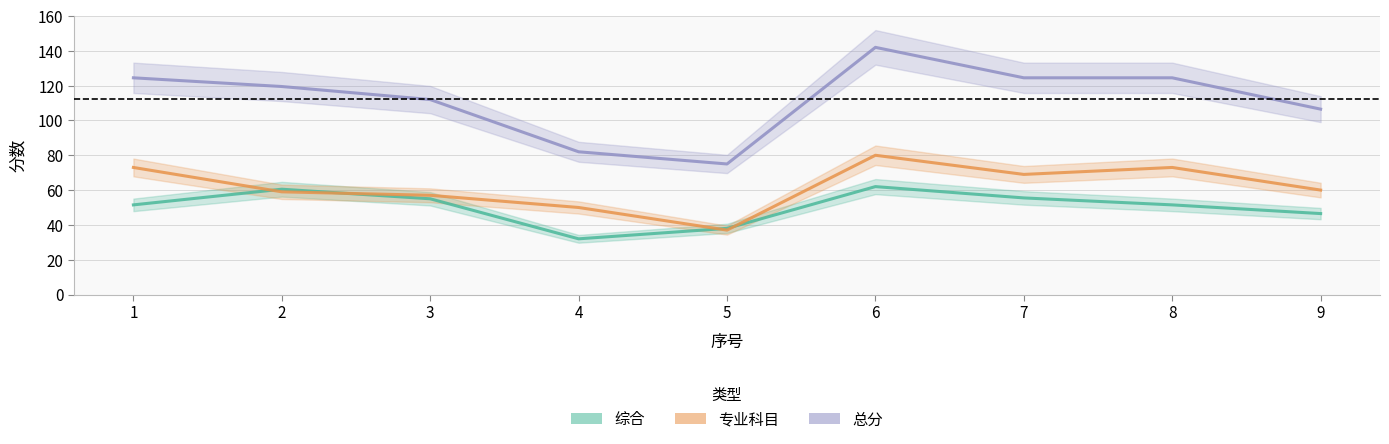

Reading right to left, transcribe all the data shown in this chart.

综合: 9=46.5	8=51.5	7=55.5	6=62.0	5=38.0	4=32.0	3=55.0	2=60.5	1=51.5
专业科目: 9=60.0	8=73.0	7=69.0	6=80.0	5=37.0	4=50.0	3=57.0	2=59.0	1=73.0
总分: 9=106.5	8=124.5	7=124.5	6=142.0	5=75.0	4=82.0	3=112.0	2=119.5	1=124.5